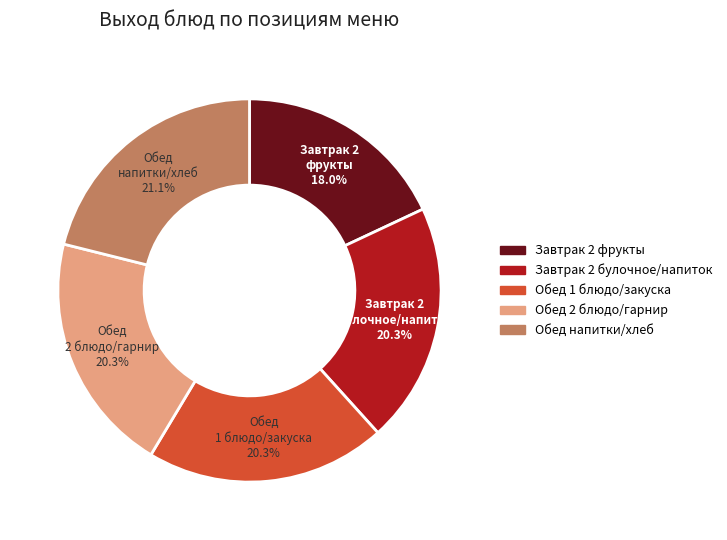

Is there a majority slice in this chart?

No